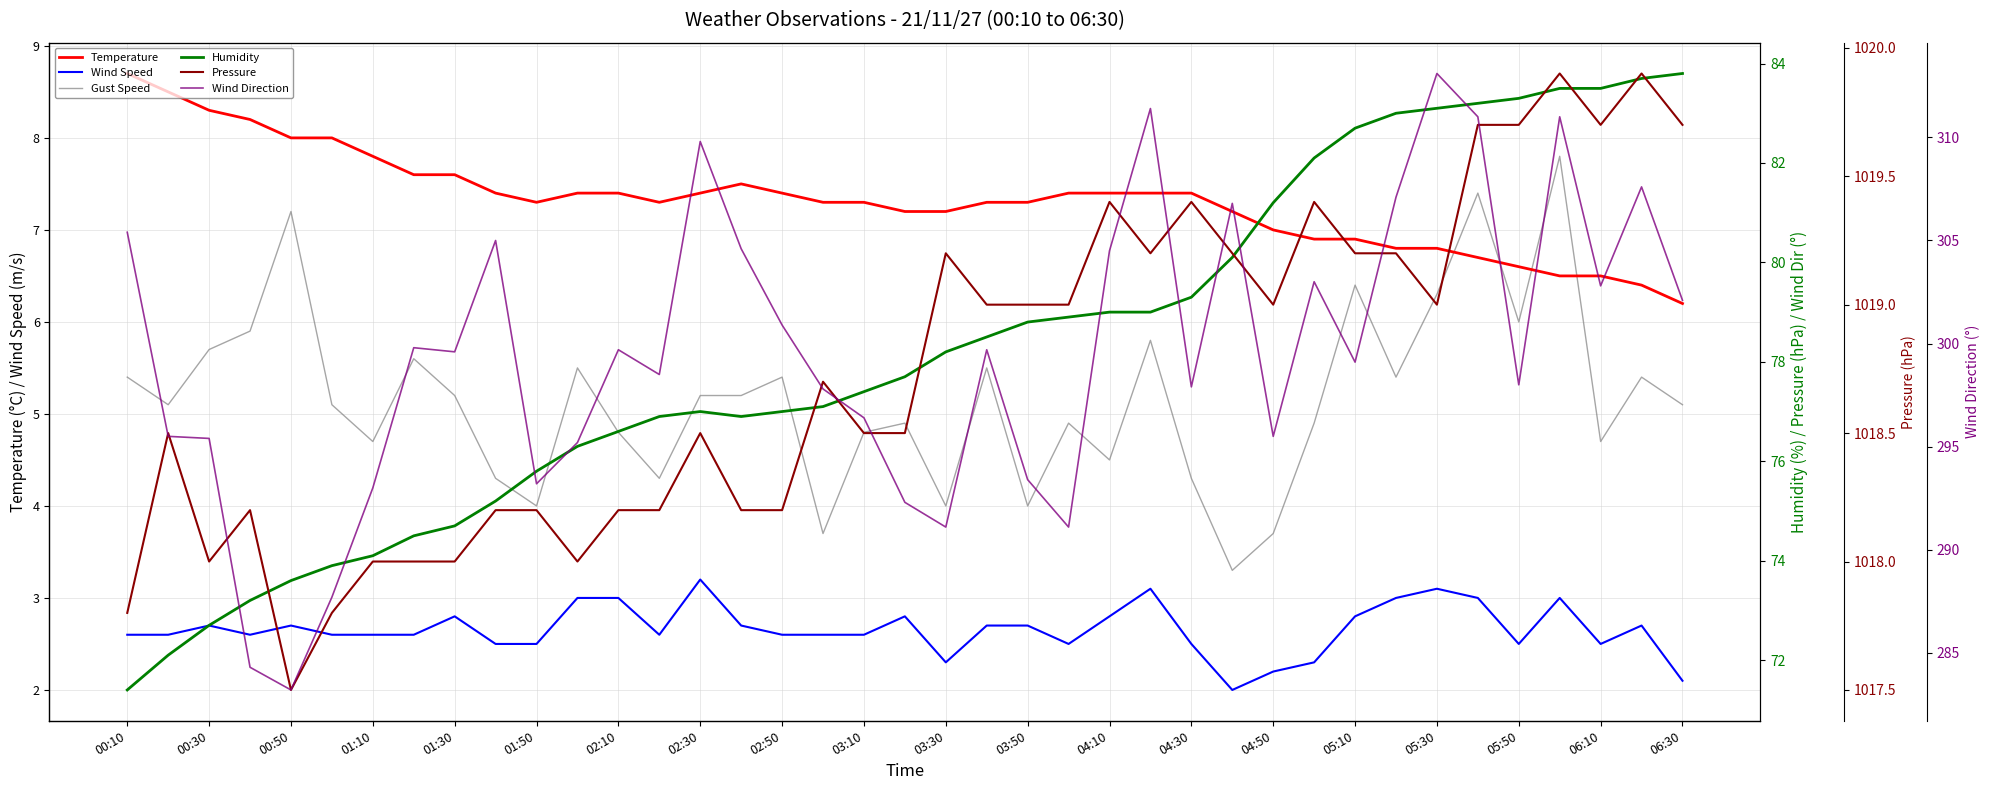

How many values in the Wind Direction series are below 299?

18